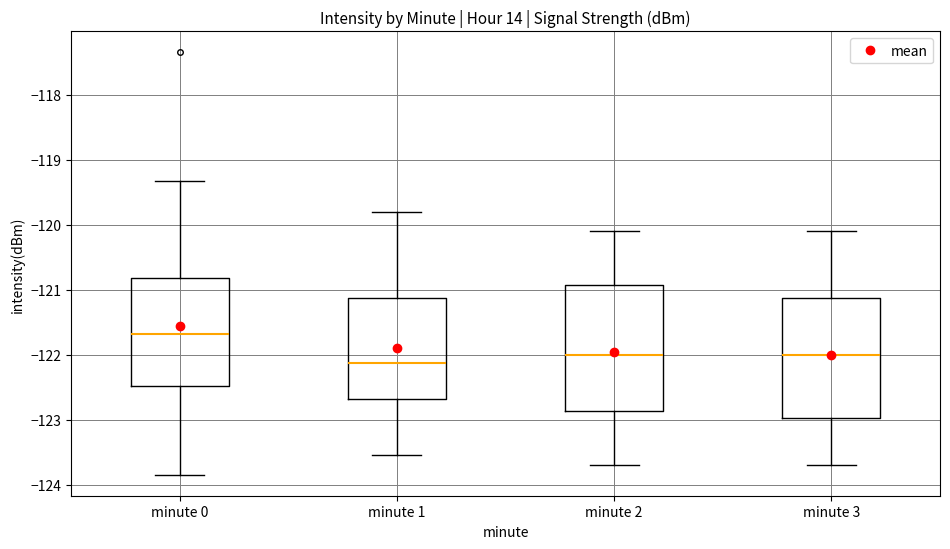

Which box has the highest median line?

minute 0